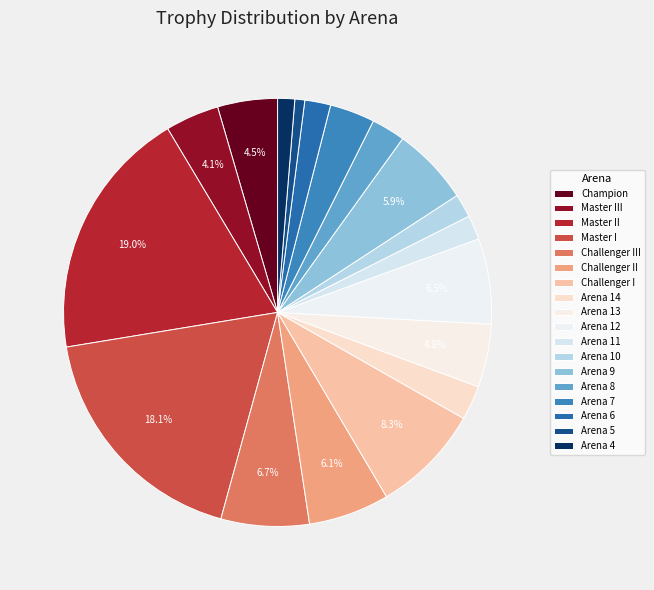

Is Challenger I the majority of the pie?

No